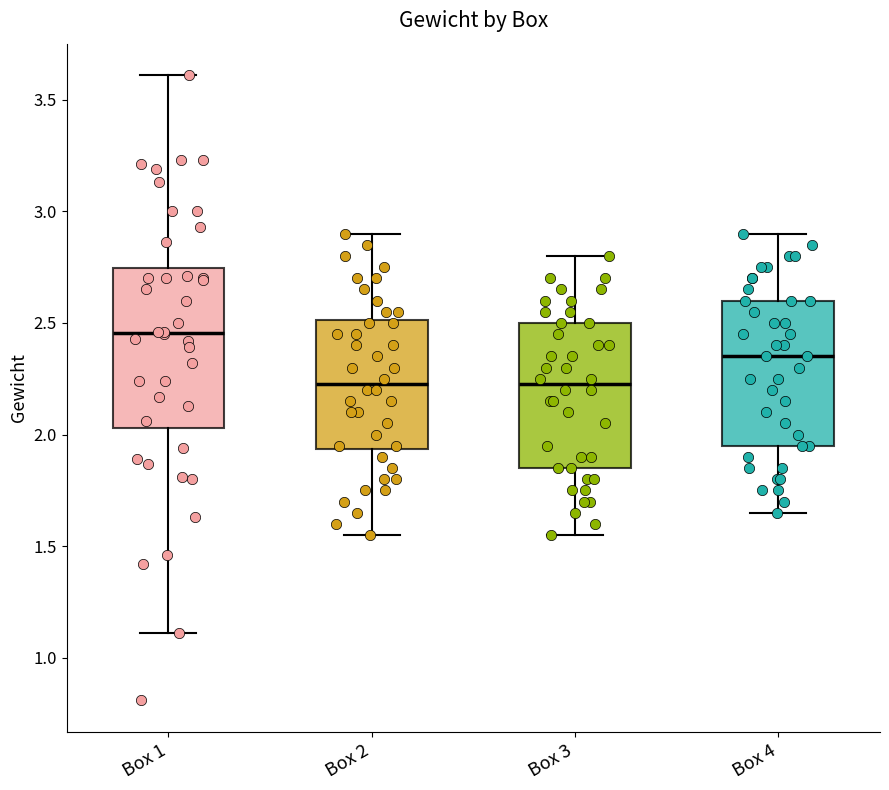

Which box's median line is the highest?

Box 1